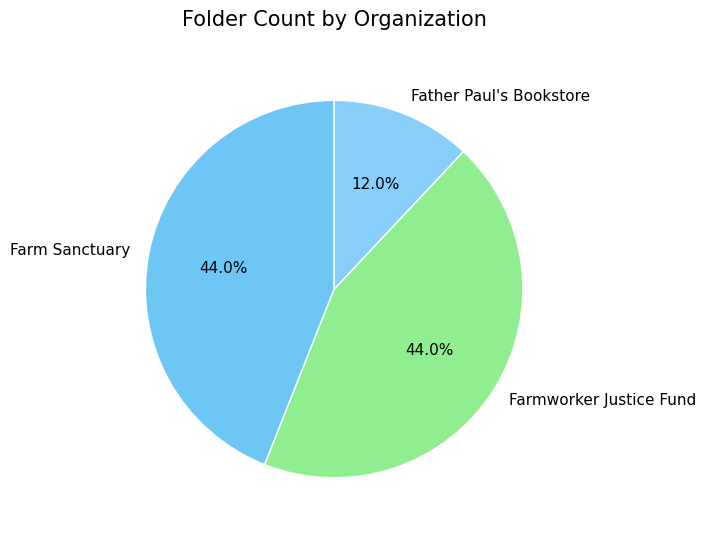

Is there a majority slice in this chart?

No